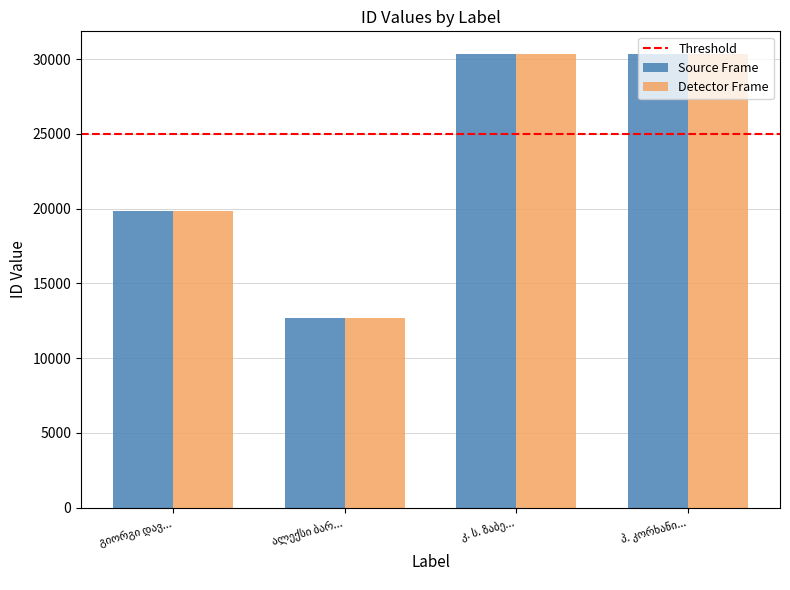

What is the sum of all Detector Frame values?

93232